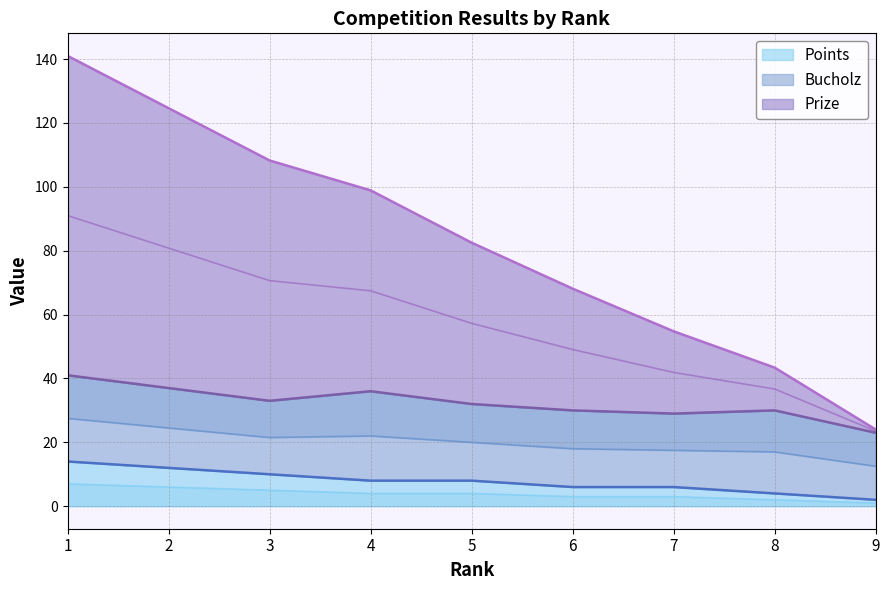

The Points series shows 13 at 5. True or false?

False